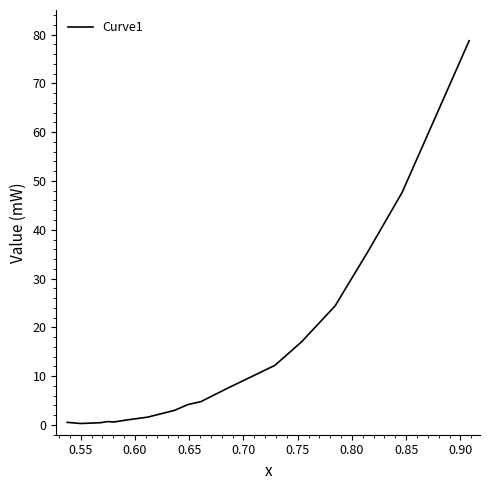

What is the minimum value shown in the chart?

0.3